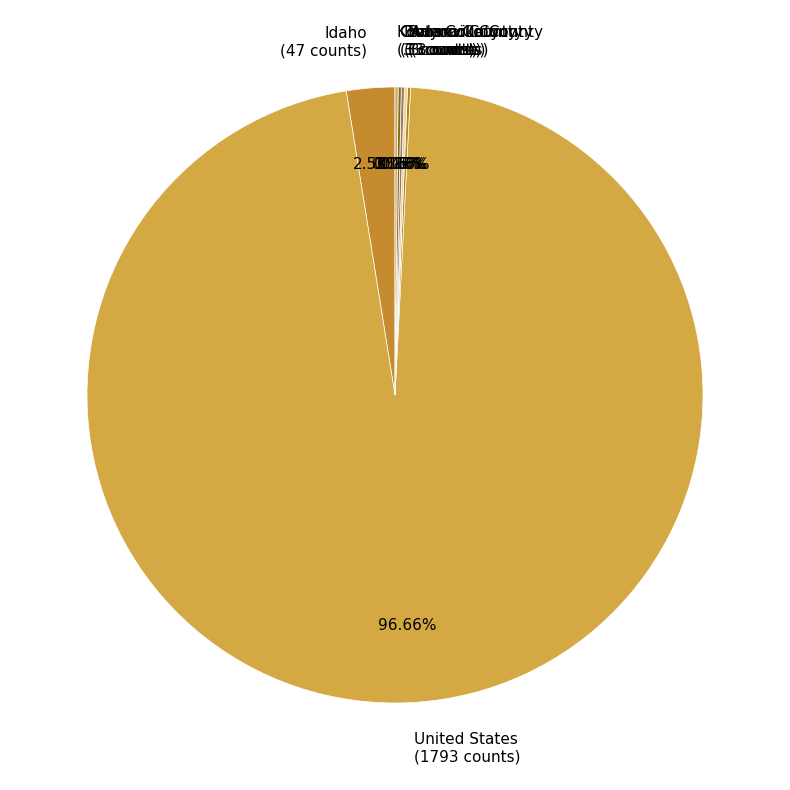

Combined, do Idaho (47 counts) and United States (1793 counts) account for over 50%?

Yes